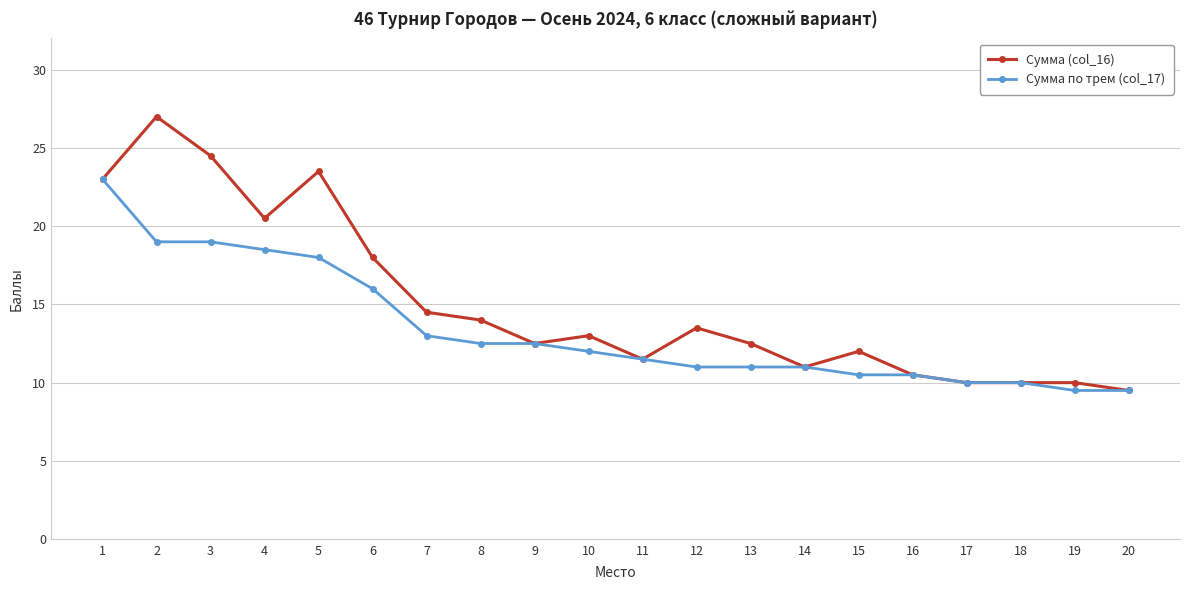

List the series in order of their overall mean, lowest first.

Сумма по трем (col_17), Сумма (col_16)